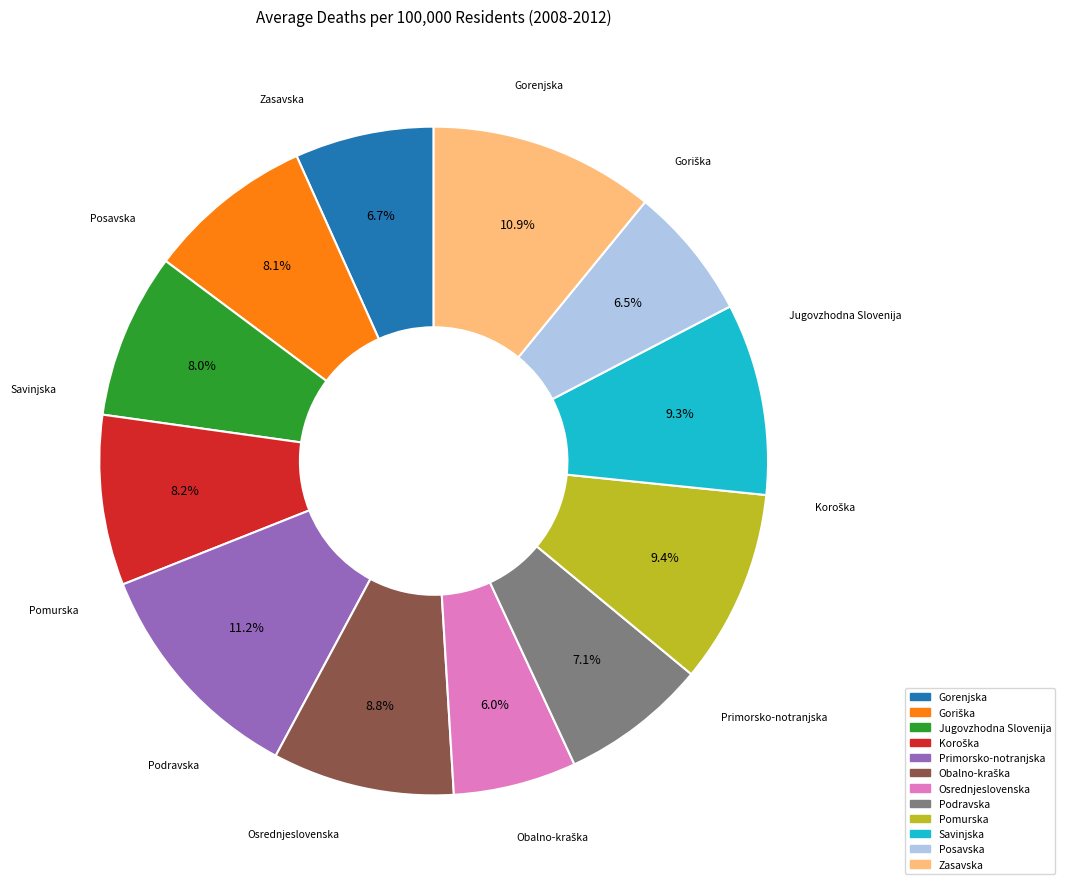

To the nearest percent, what is the difference between the Jugovzhodna Slovenija and Osrednjeslovenska slice percentages?

2%